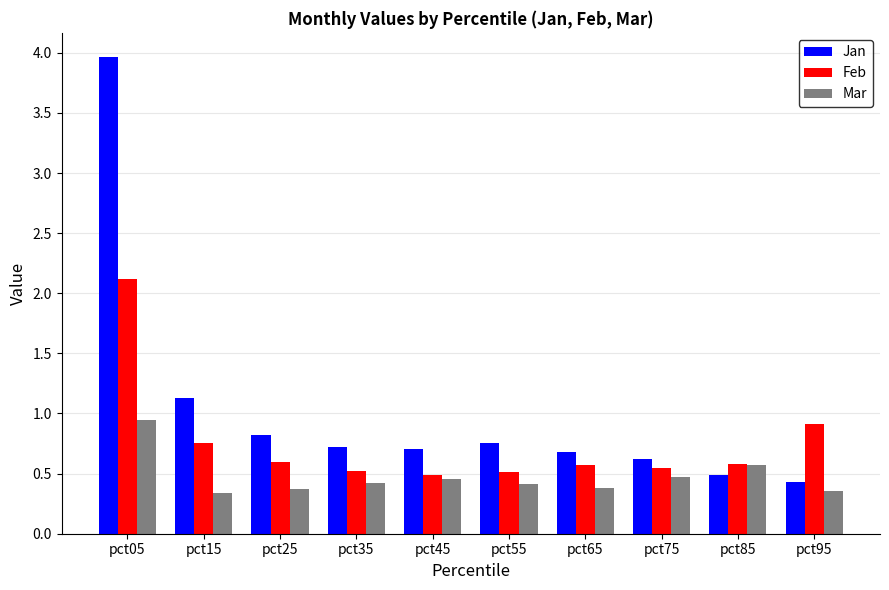

What is the difference between the highest and lowest values at pct95?

0.6